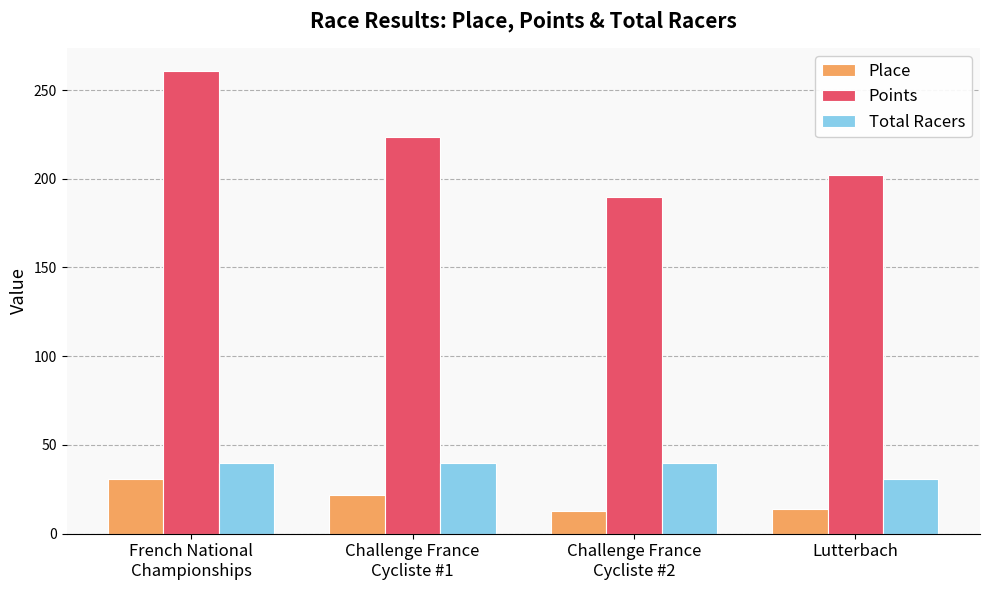

Which series has the widest spread of values?

Points